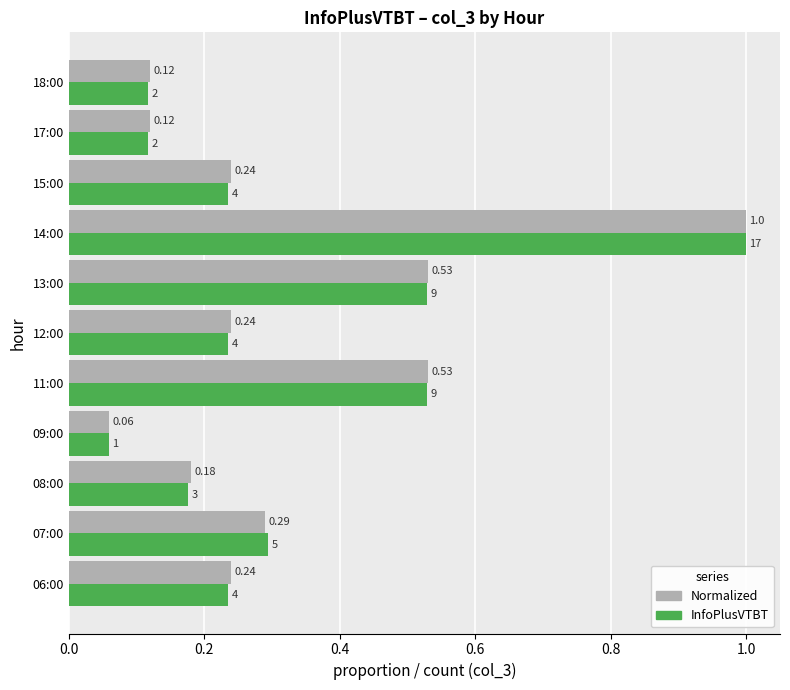

Which category has the lowest value across all series?

09:00